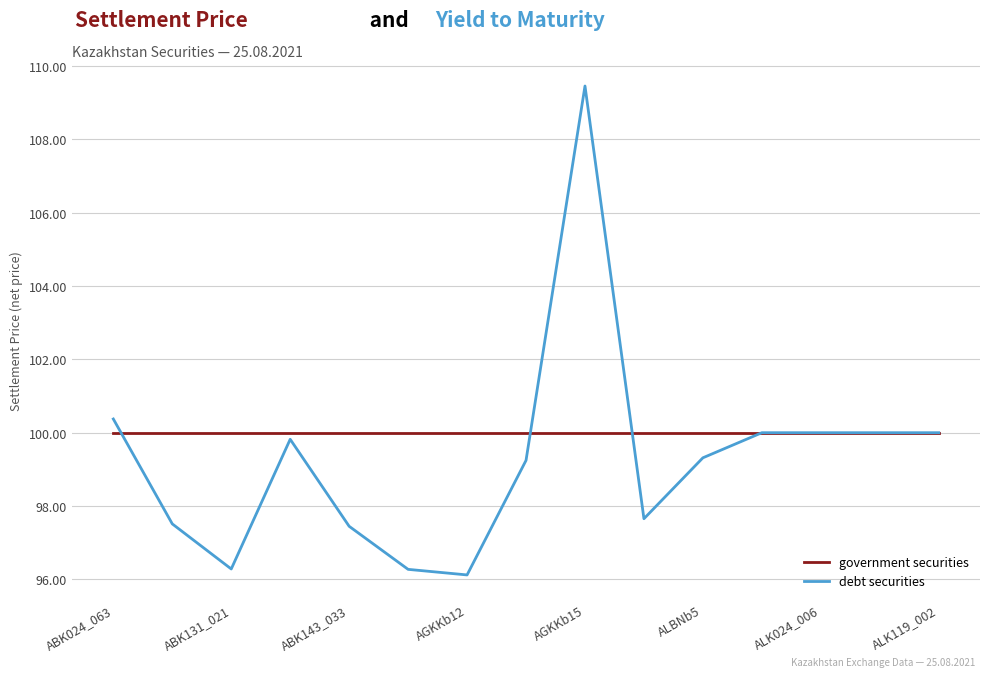

What are all the series names shown in the legend?

government securities, debt securities